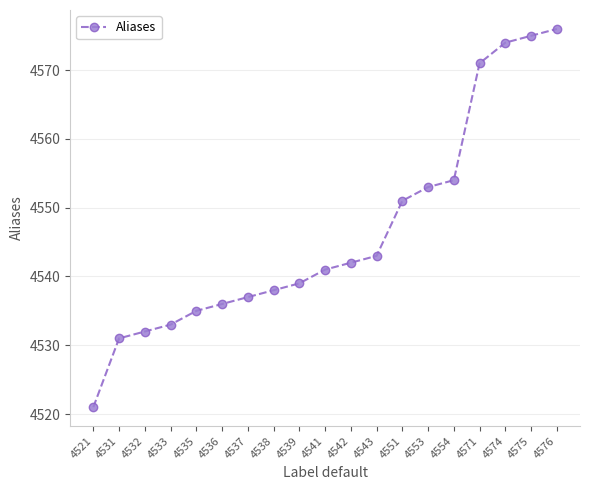

How many series are shown in this chart?

1